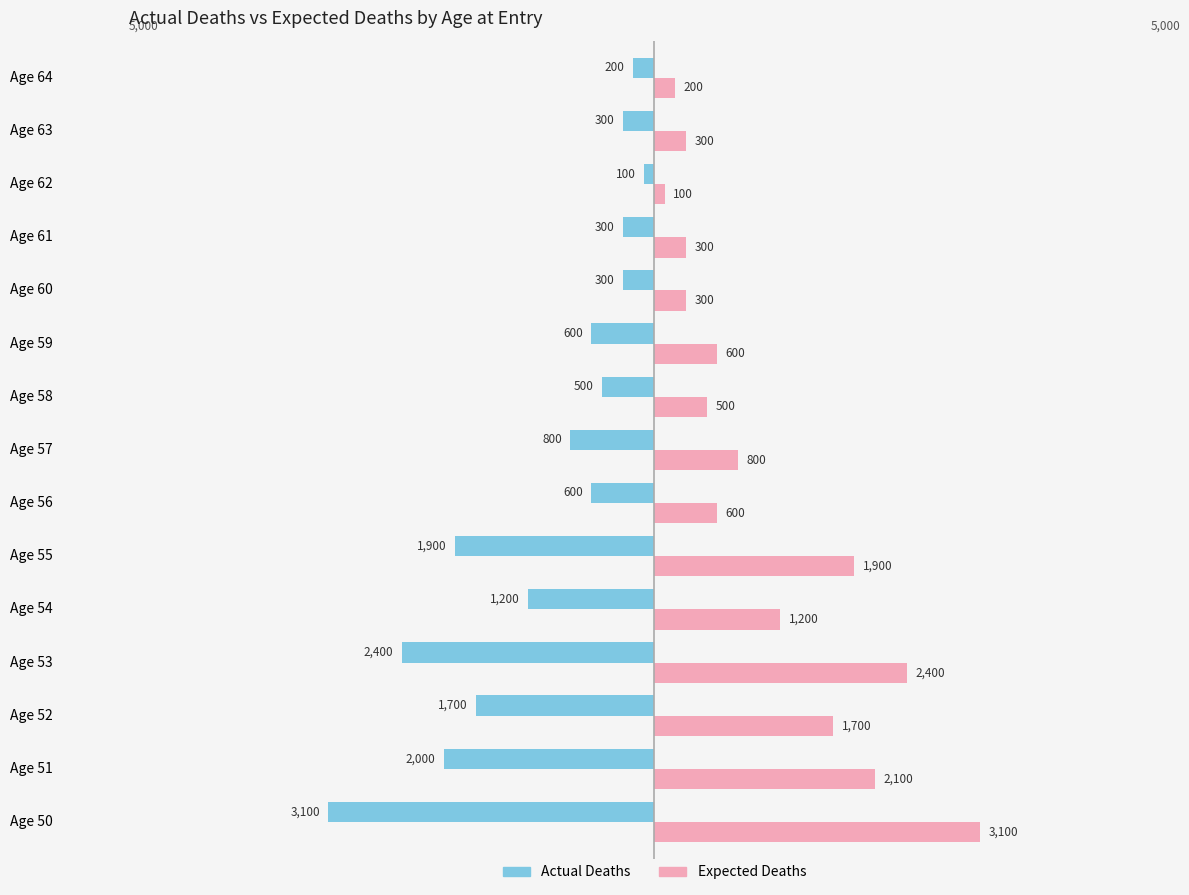

How many distinct data groups are displayed?

2